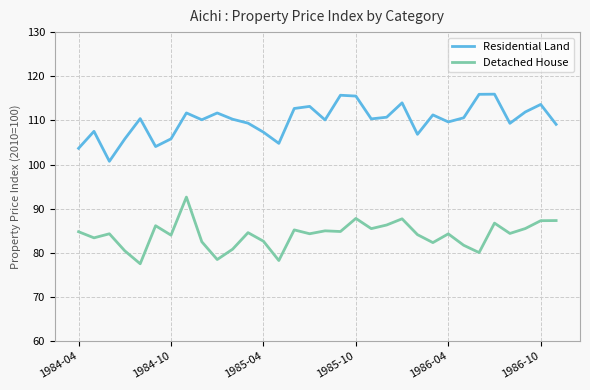

True or false: Residential Land and Detached House cross at least once.

False